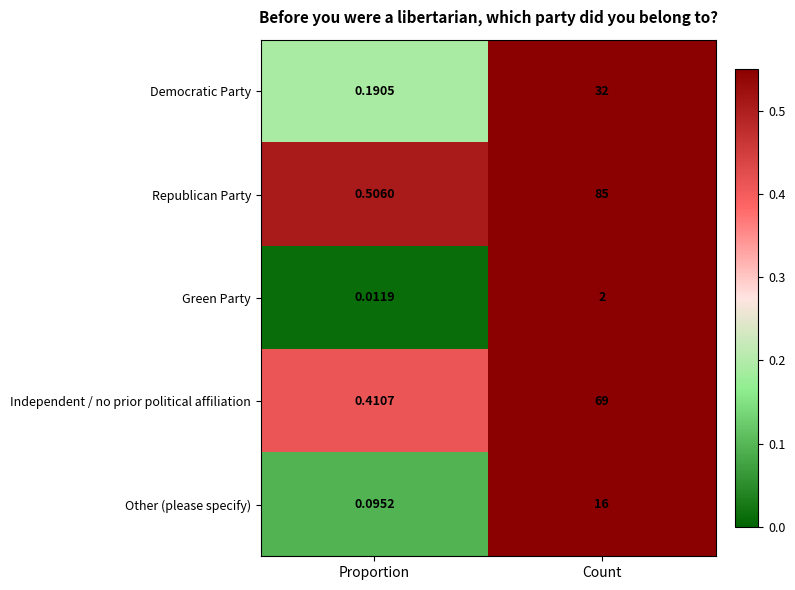

Which series has the widest spread of values?

Republican Party